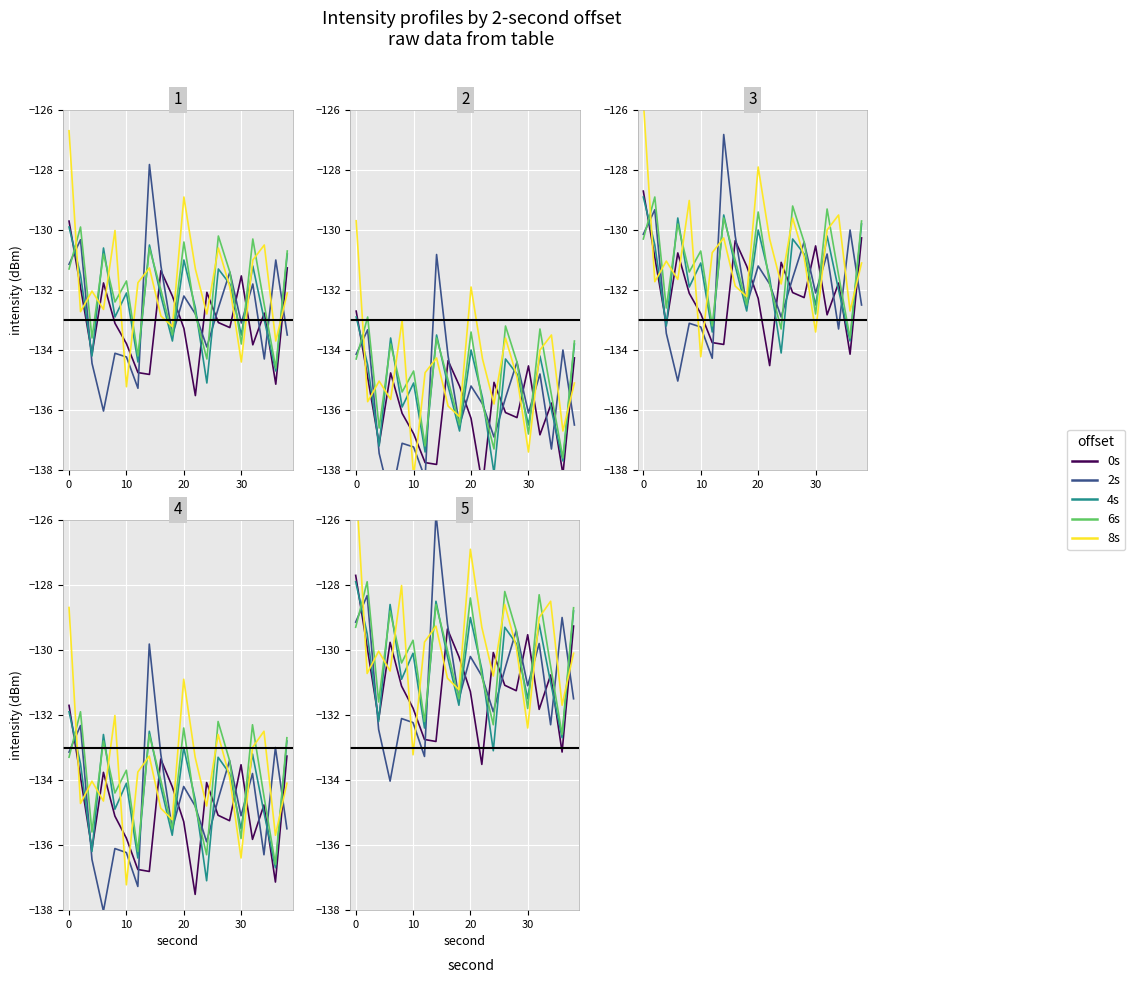

What is the sum of all 6s values?

-2601.0